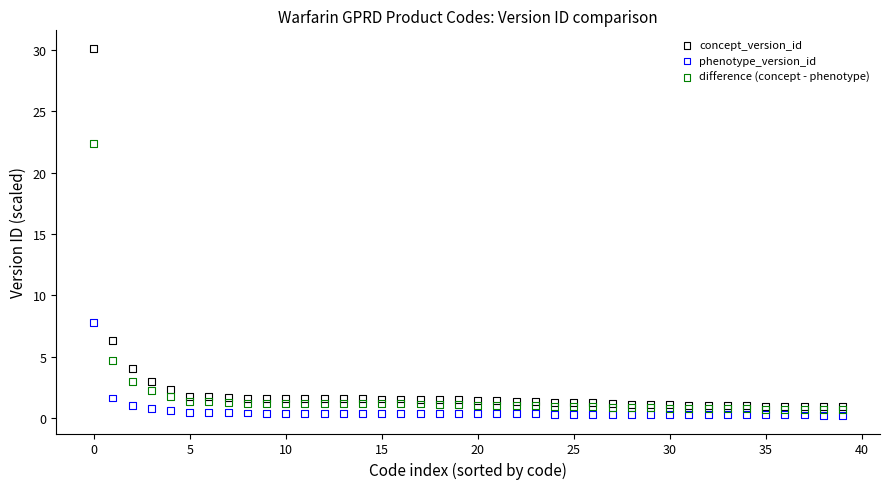

What are all the series names shown in the legend?

concept_version_id, phenotype_version_id, difference (concept - phenotype)